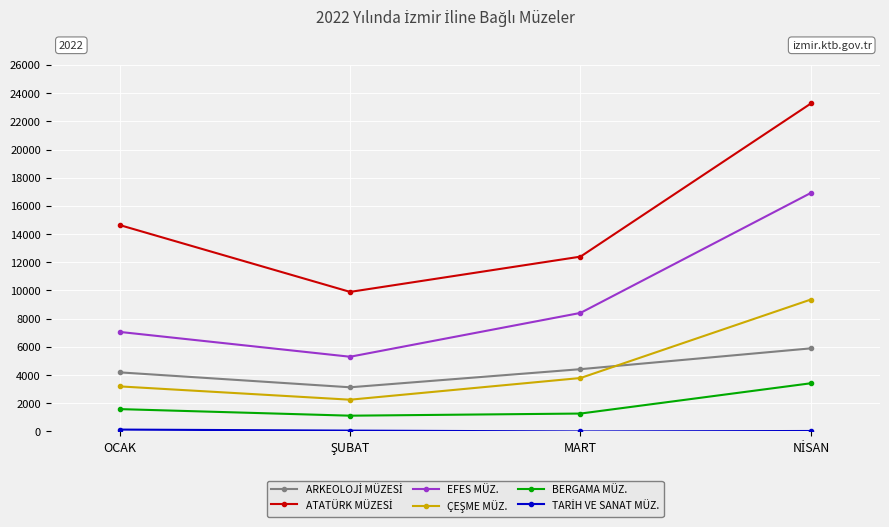

How many lines are shown in the chart?

6